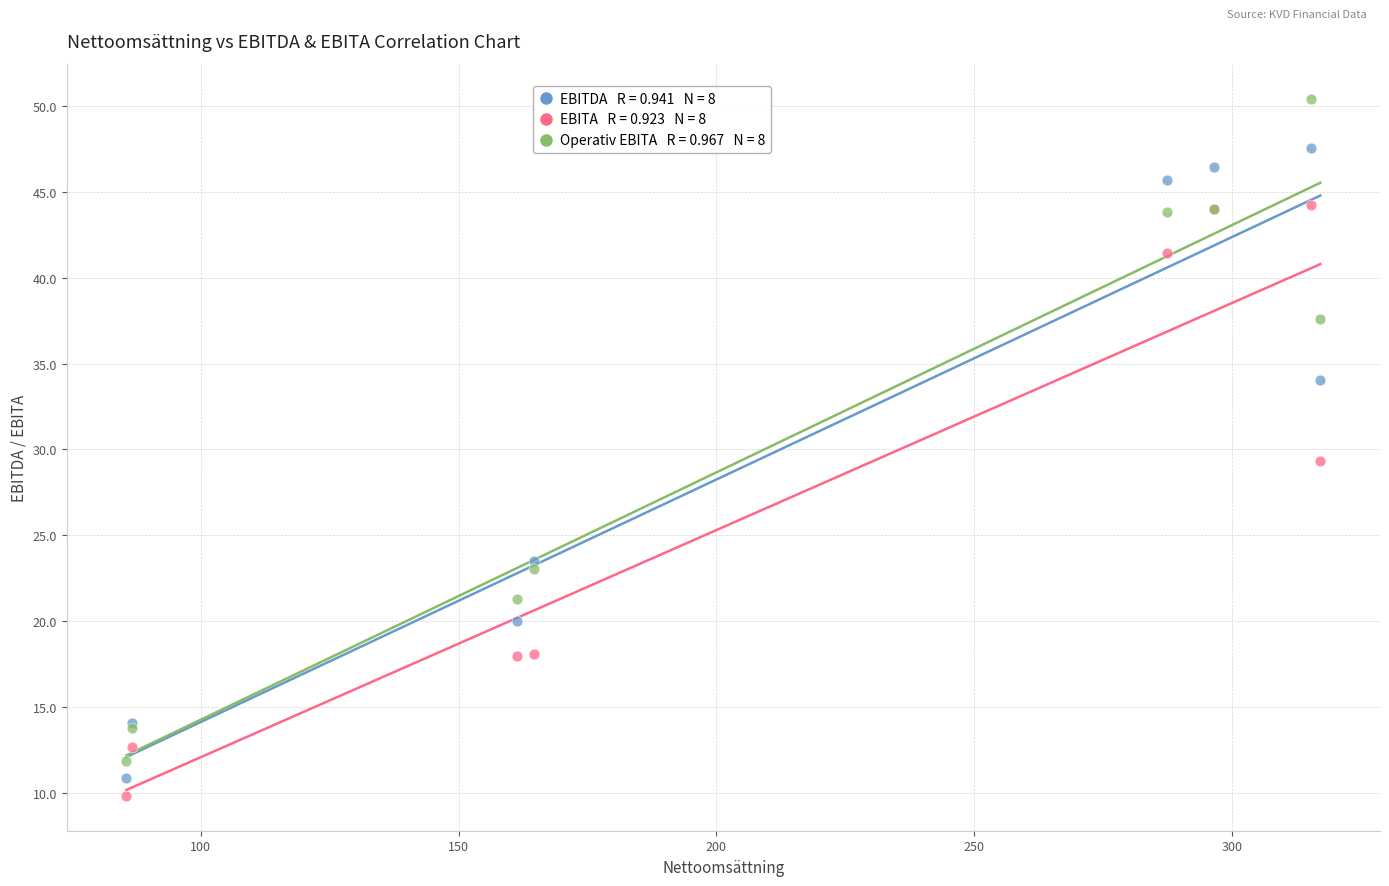

Across all series, what Y value is closest to 30?

29.4